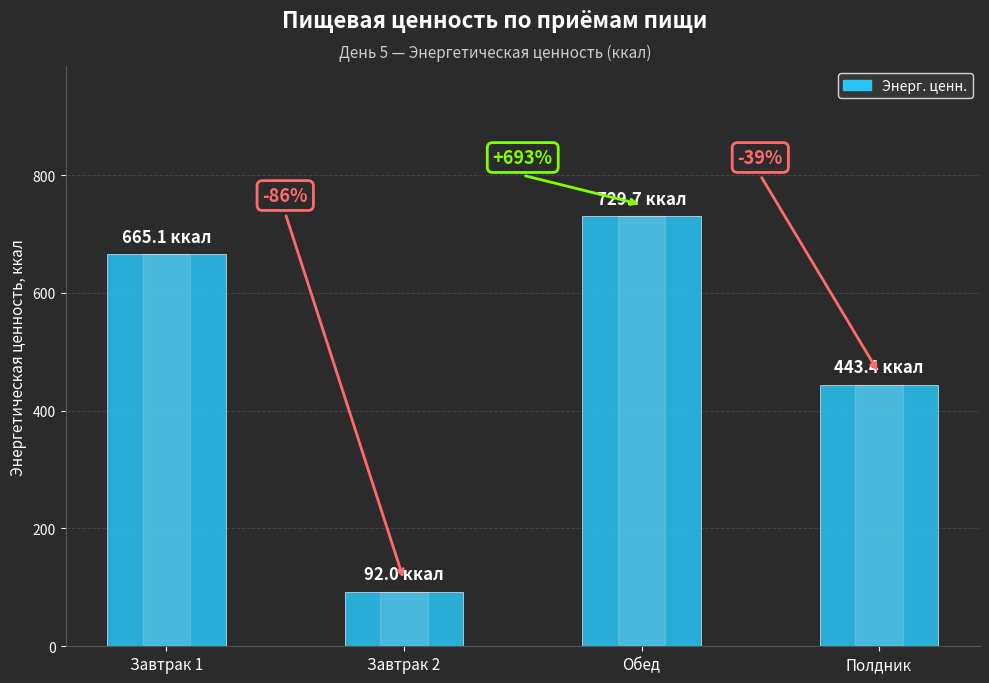

What is the approximate value at Завтрак 1?

665.1